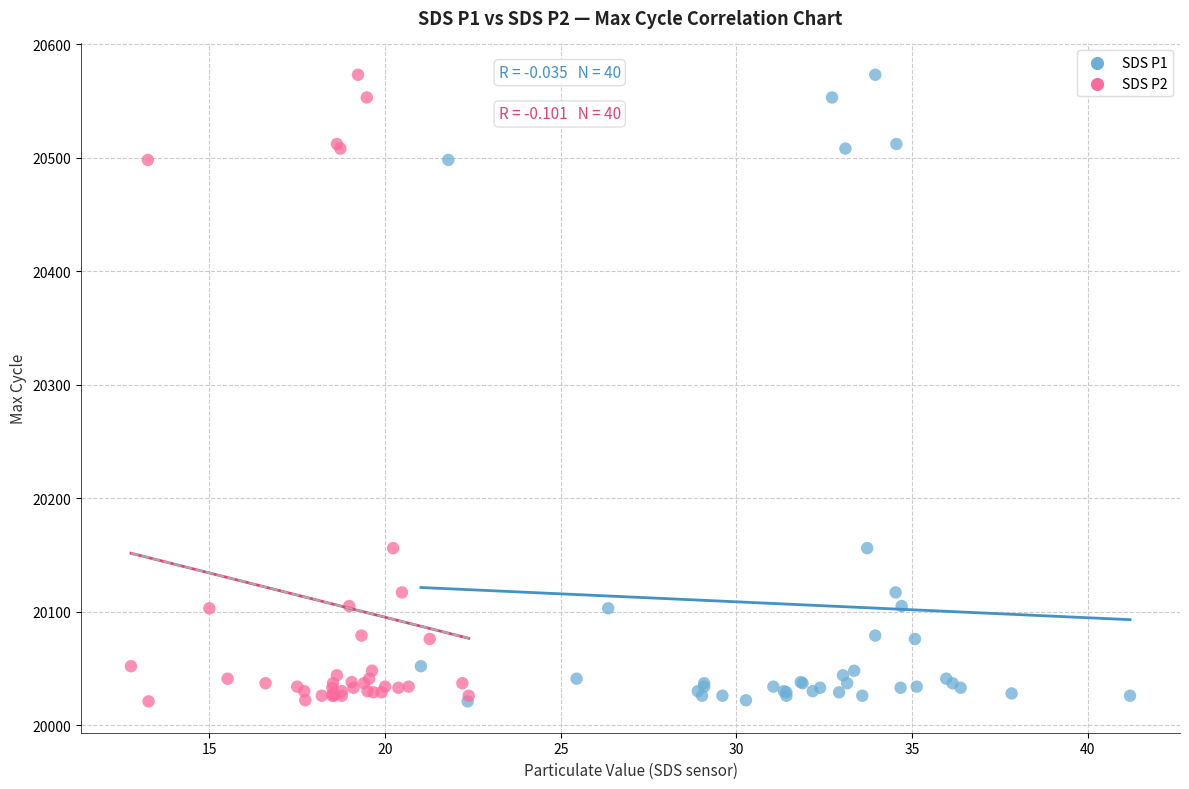

What are all the series names shown in the legend?

SDS P1, SDS P2